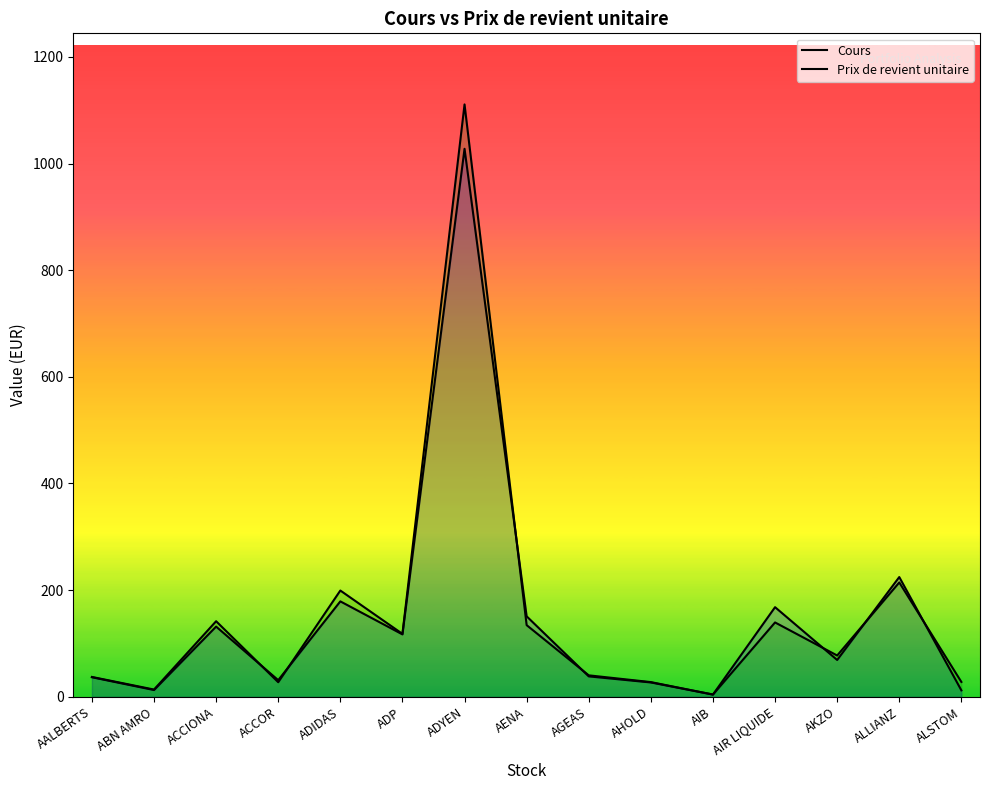

Which series has the largest total across all categories?

Prix de revient unitaire